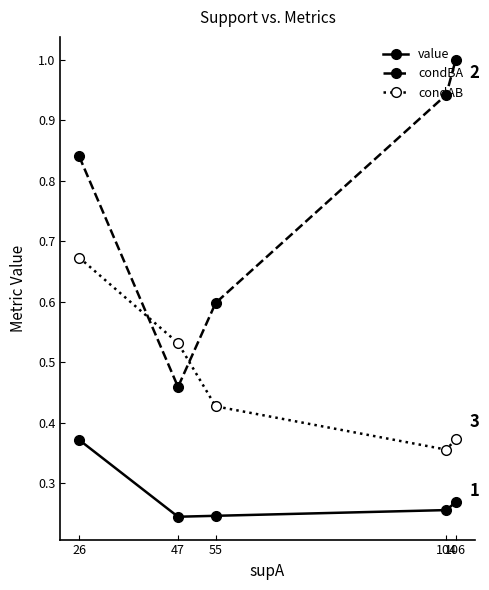

The value of condBA at 106 is 0.4. True or false?

False